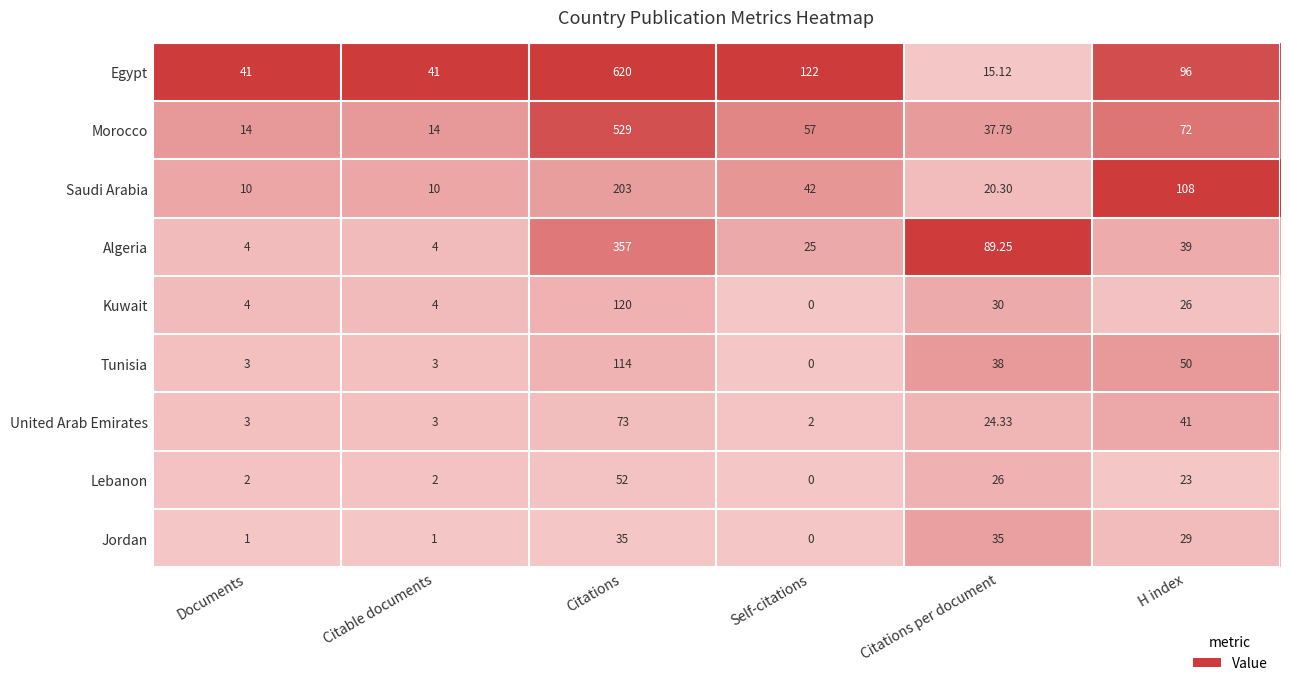

Rank the series by their maximum value, from highest to lowest.

Egypt, Morocco, Algeria, Saudi Arabia, Kuwait, Tunisia, United Arab Emirates, Lebanon, Jordan